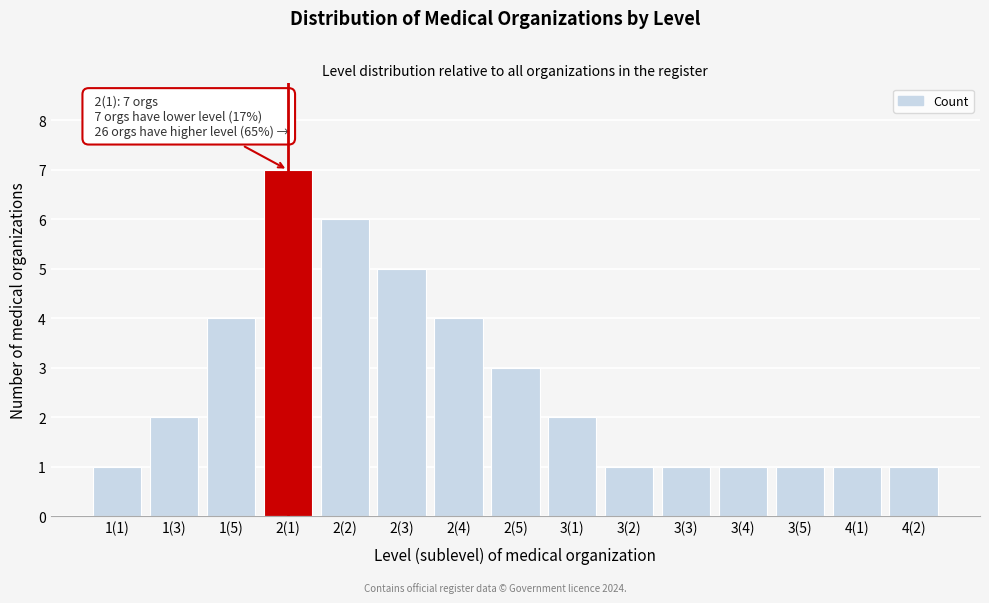

Reading left to right, list all the values displayed in this chart.

1(1)=1	1(3)=2	1(5)=4	2(1)=7	2(2)=6	2(3)=5	2(4)=4	2(5)=3	3(1)=2	3(2)=1	3(3)=1	3(4)=1	3(5)=1	4(1)=1	4(2)=1